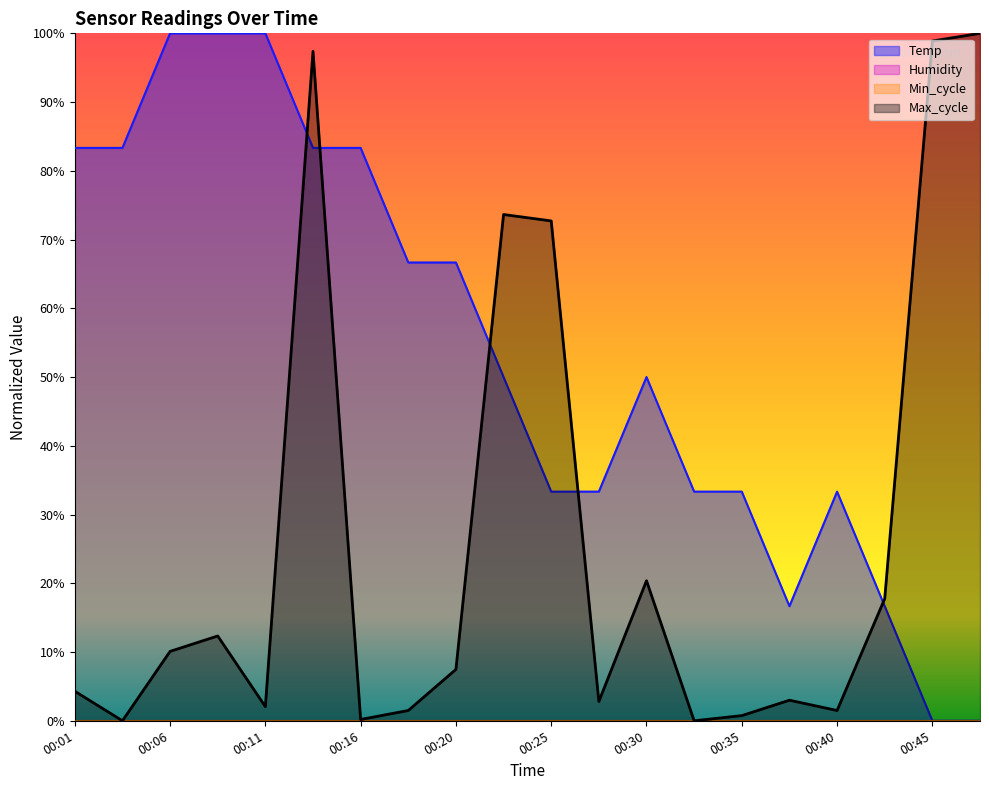

At which category is the sum across all series the highest?

00:13